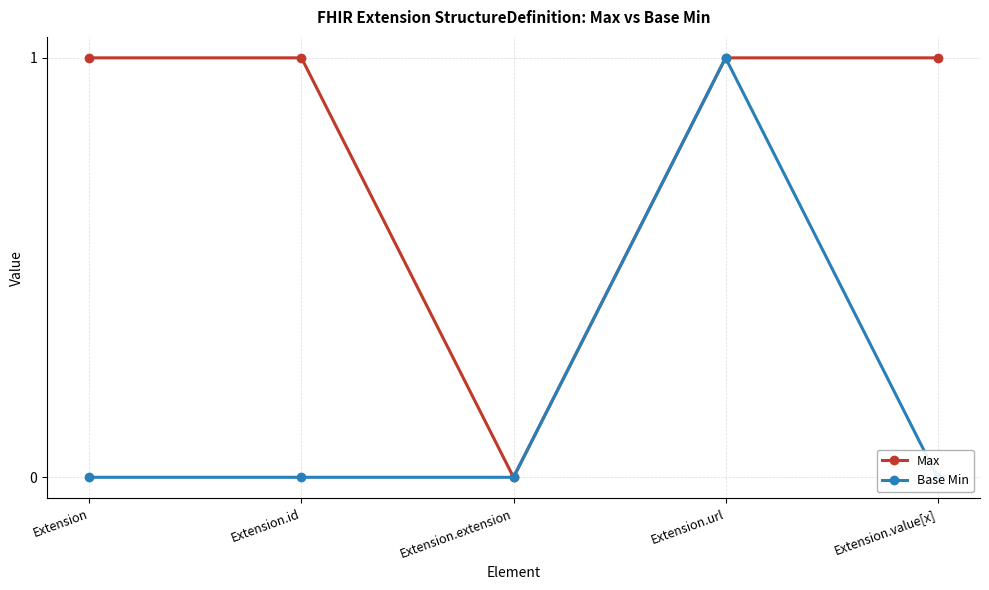

Reading left to right, what are all the values shown in this chart?

Max: Extension=1	Extension.id=1	Extension.extension=0	Extension.url=1	Extension.value[x]=1
Base Min: Extension=0	Extension.id=0	Extension.extension=0	Extension.url=1	Extension.value[x]=0